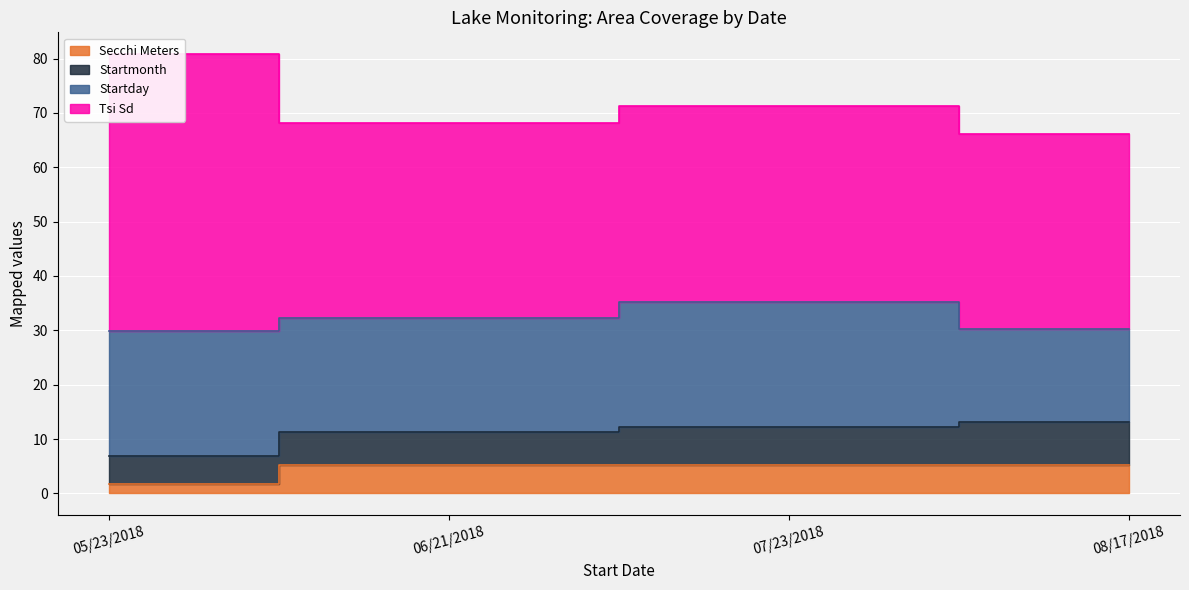

Which series changed the most between 05/23/2018 and 07/23/2018?

Tsi Sd